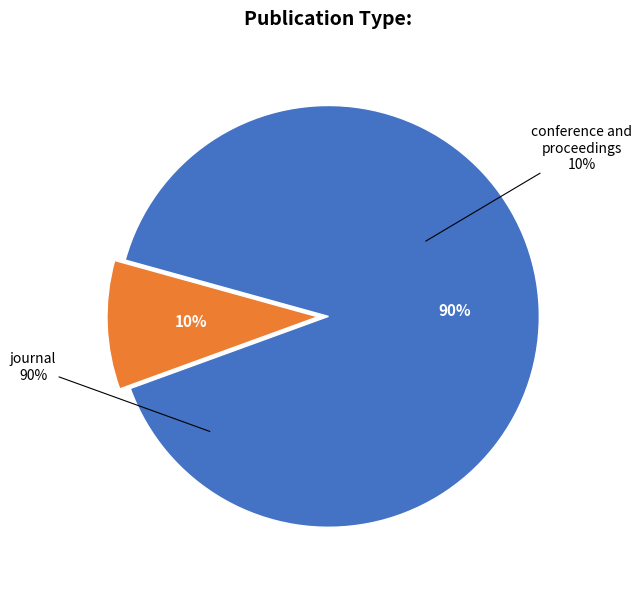

Do journal and conference and proceedings together represent more than half of the pie?

Yes